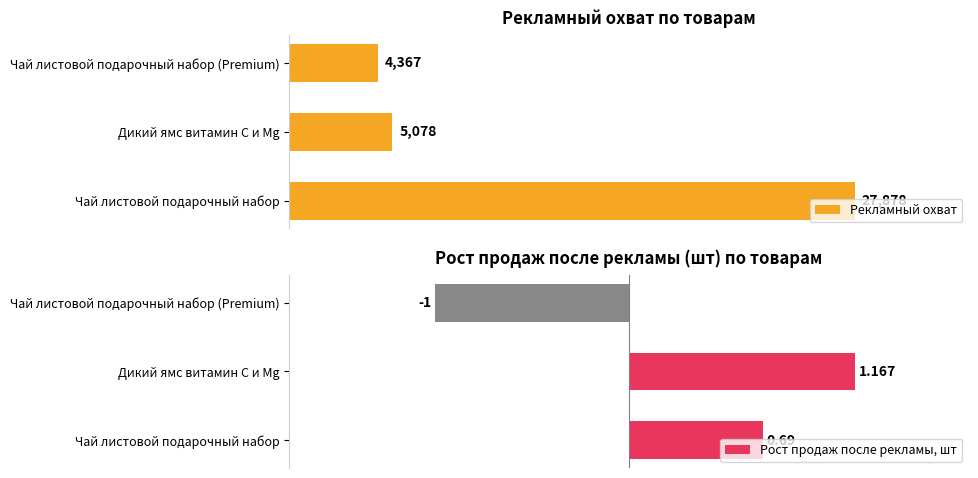

Are the bars horizontal?

Yes